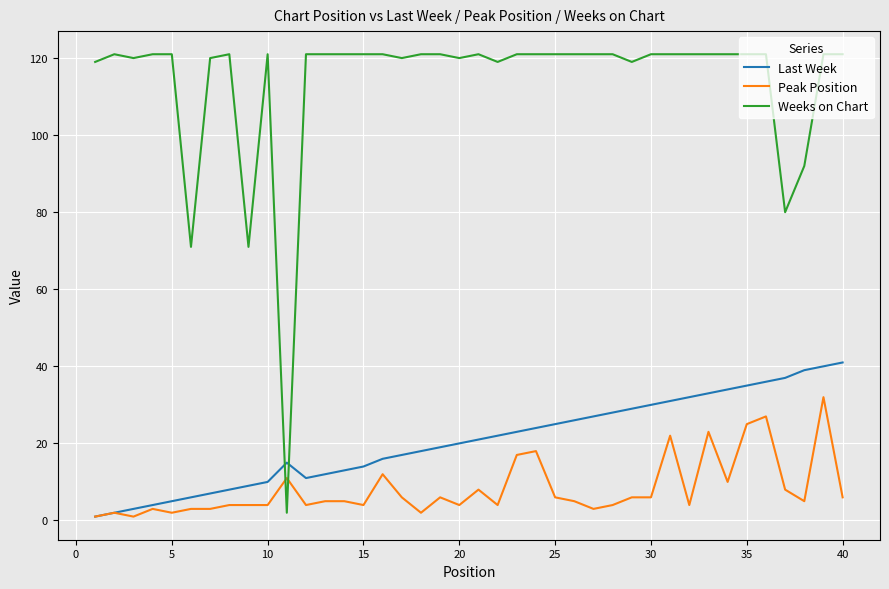

Which series has the largest range (max minus min)?

Weeks on Chart